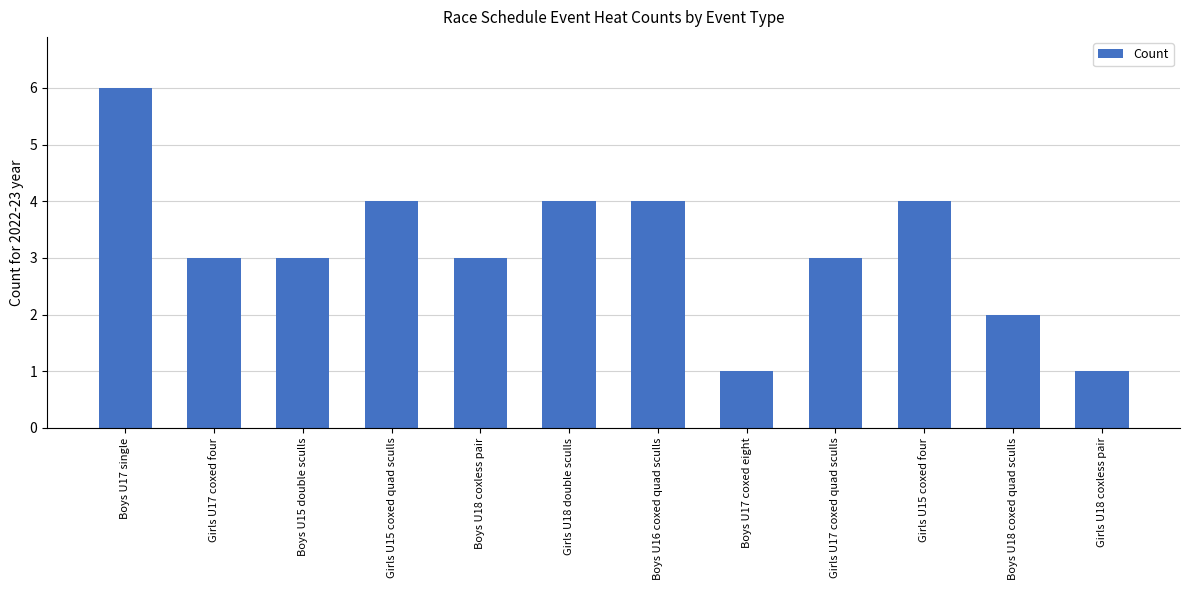

What value does the data have at Girls U15 coxed quad sculls?

4